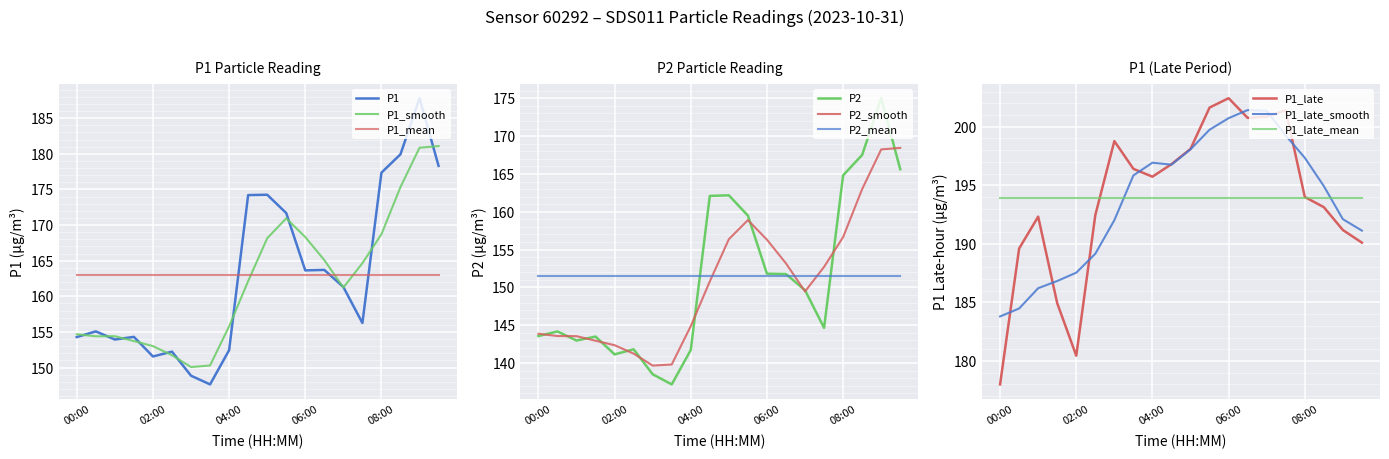

Reading left to right, what are all the values shown in this chart?

P1: 154.3	155.1	153.9	154.3	151.6	152.2	148.8	147.6	152.4	174.2	174.2	171.7	163.6	163.7	161.3	156.2	177.3	179.9	187.8	178.3
P2: 143.6	144.2	143.0	143.5	141.2	141.8	138.5	137.2	141.7	162.1	162.2	159.5	151.8	151.8	149.6	144.7	164.8	167.5	175.0	165.6
P1_late: 178.0	189.6	192.3	184.9	180.4	192.4	198.8	196.4	195.7	196.8	198.1	201.6	202.4	200.8	200.8	201.4	194.0	193.1	191.2	190.1